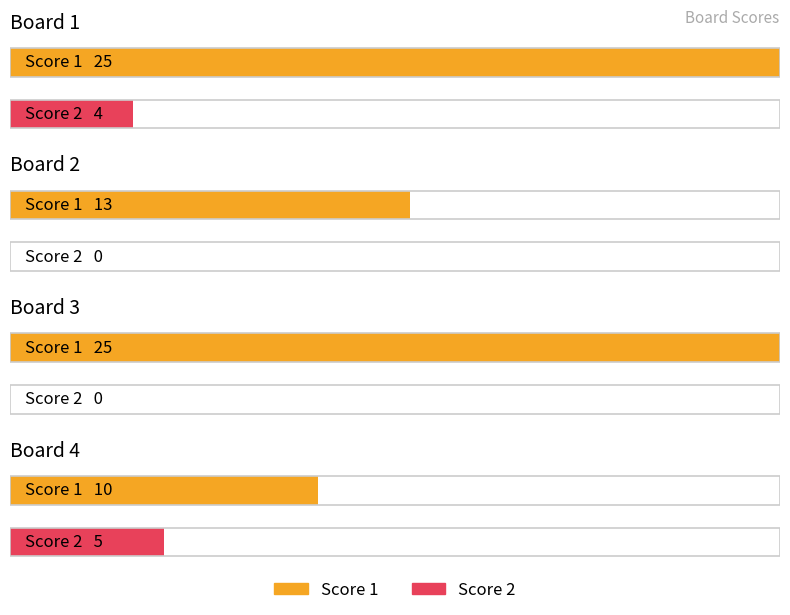

At which category is the sum across all series the highest?

Board 1